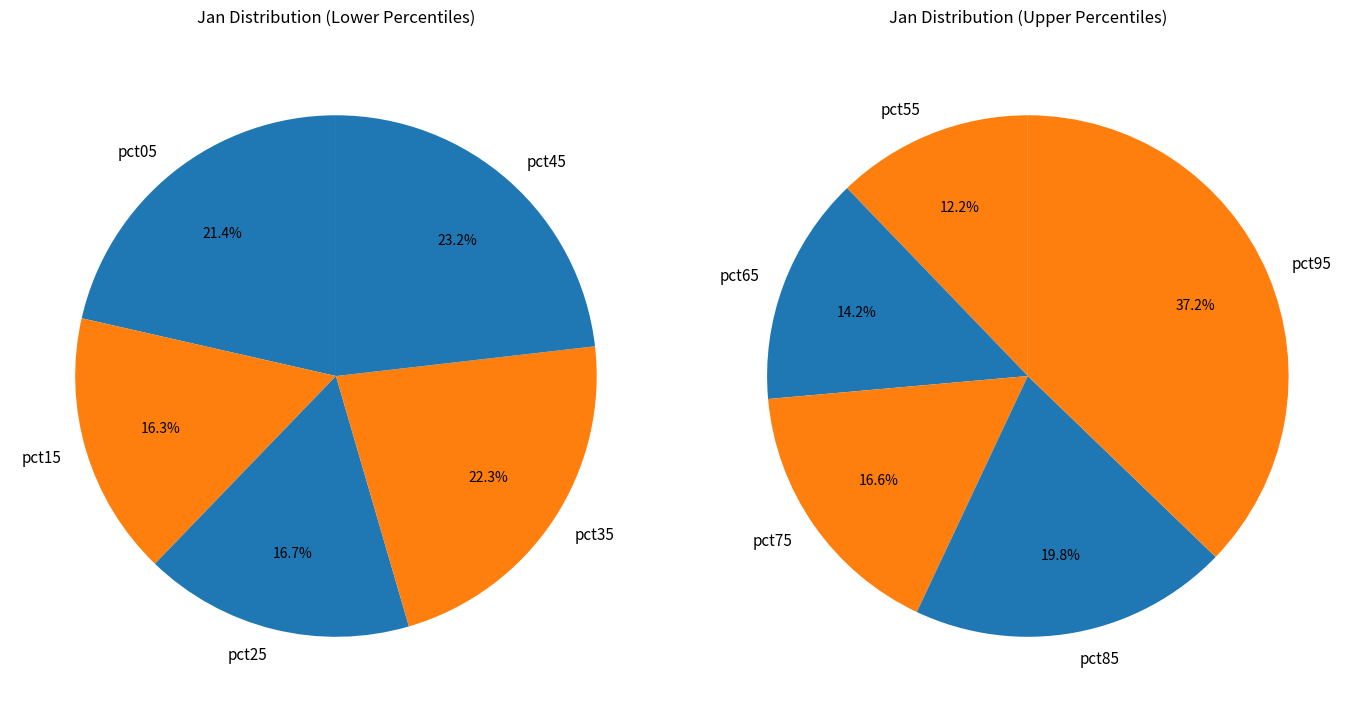

True or false: pct35 accounts for 1% of the total.

False